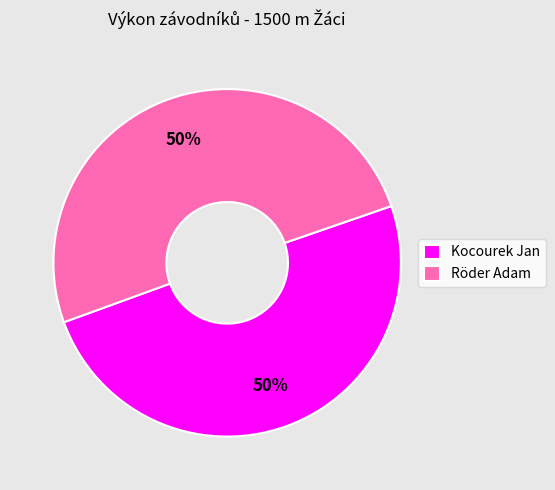

Combined, do Kocourek Jan and Röder Adam account for over 50%?

Yes